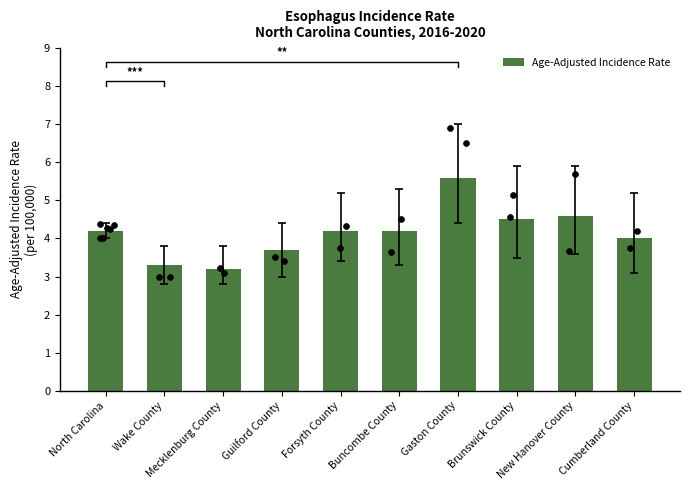

Approximately how many times larger is the value at Gaston County compared to Cumberland County?

1.4